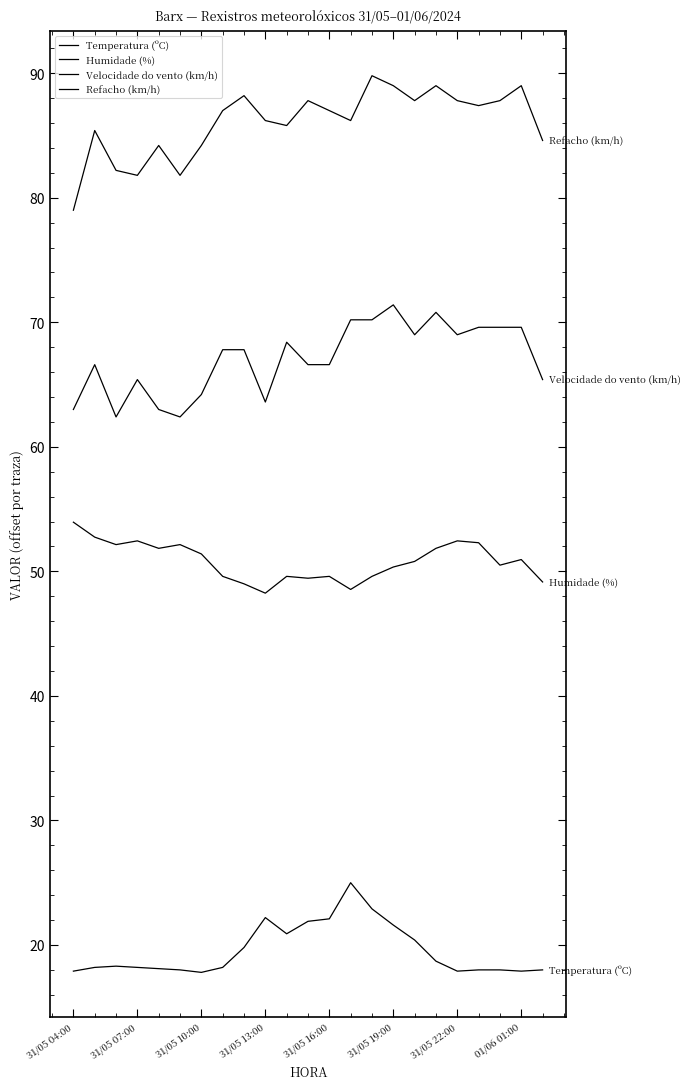

How many lines are shown in the chart?

4